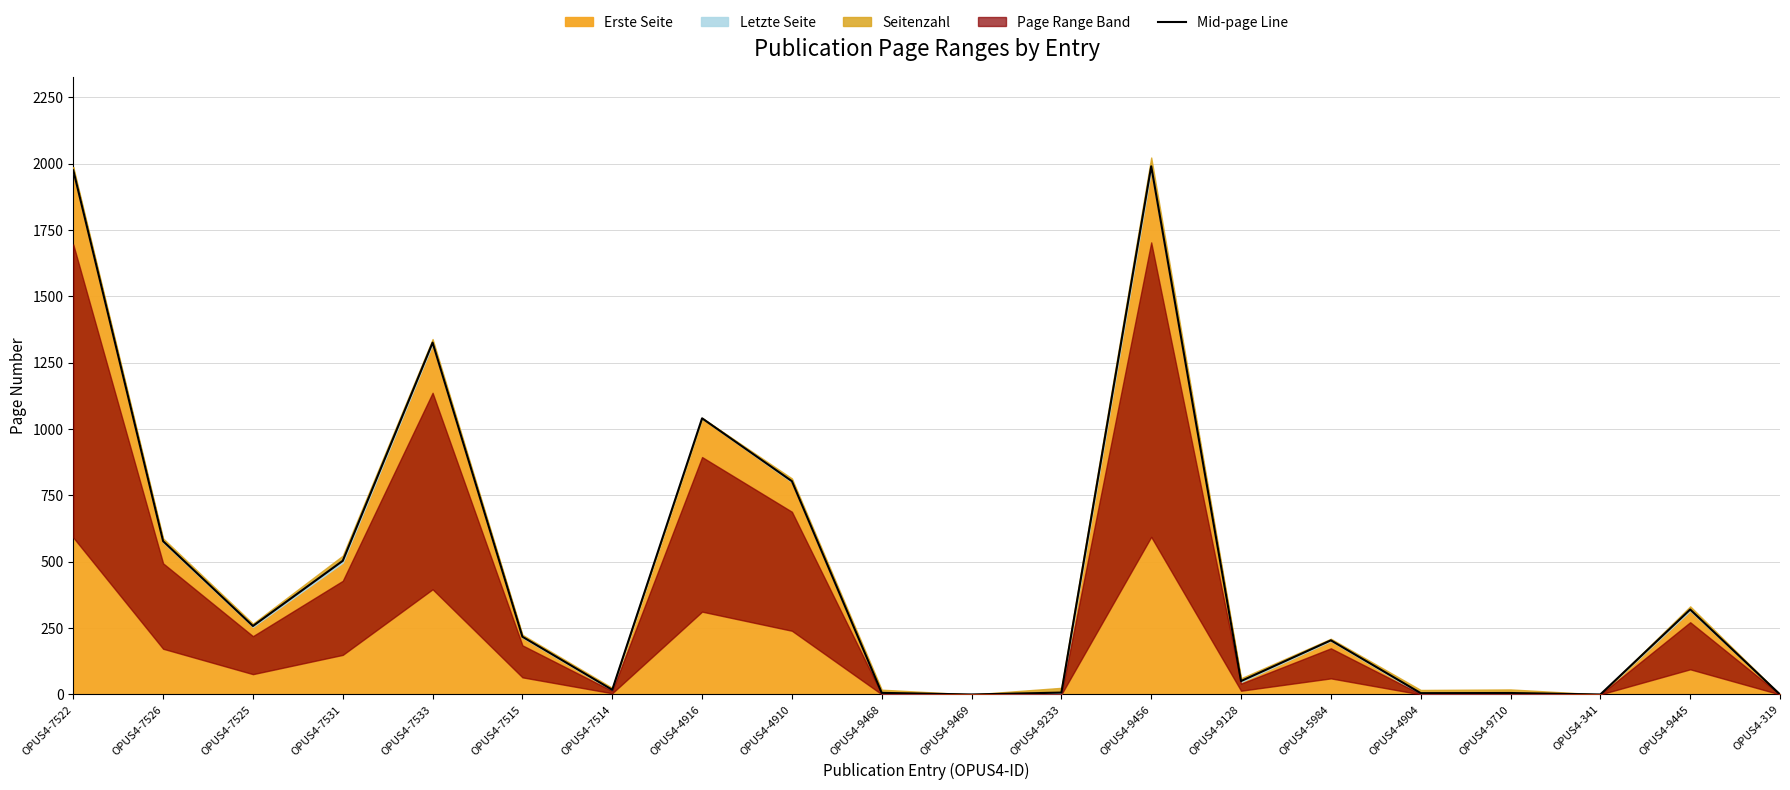

What is the difference between the values at OPUS4-4910 and OPUS4-319?

803.5